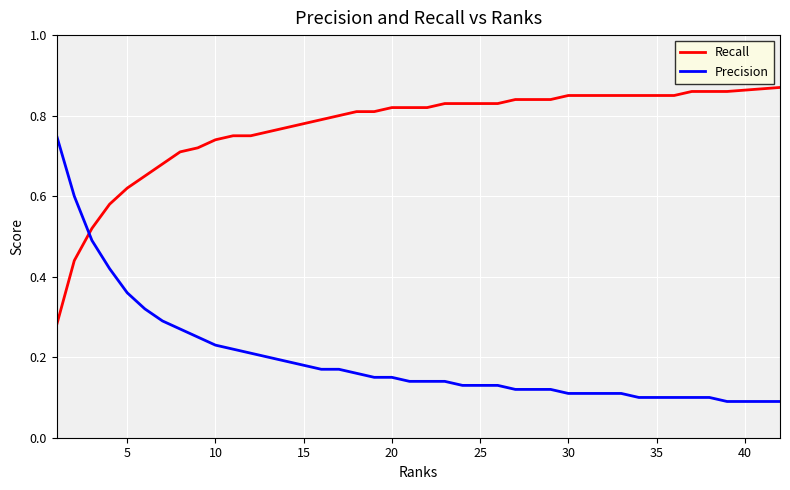

True or false: Precision and Recall intersect in this chart.

True